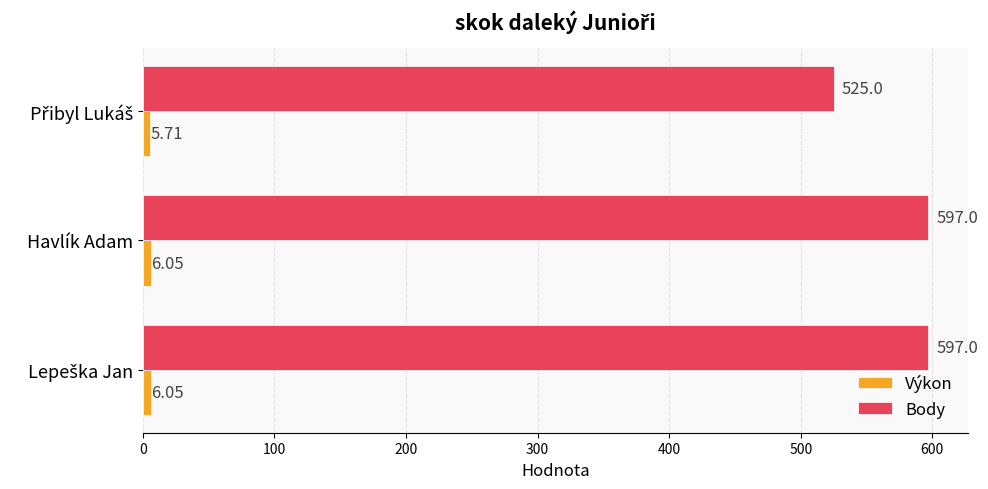

Which series has the largest total across all categories?

Body